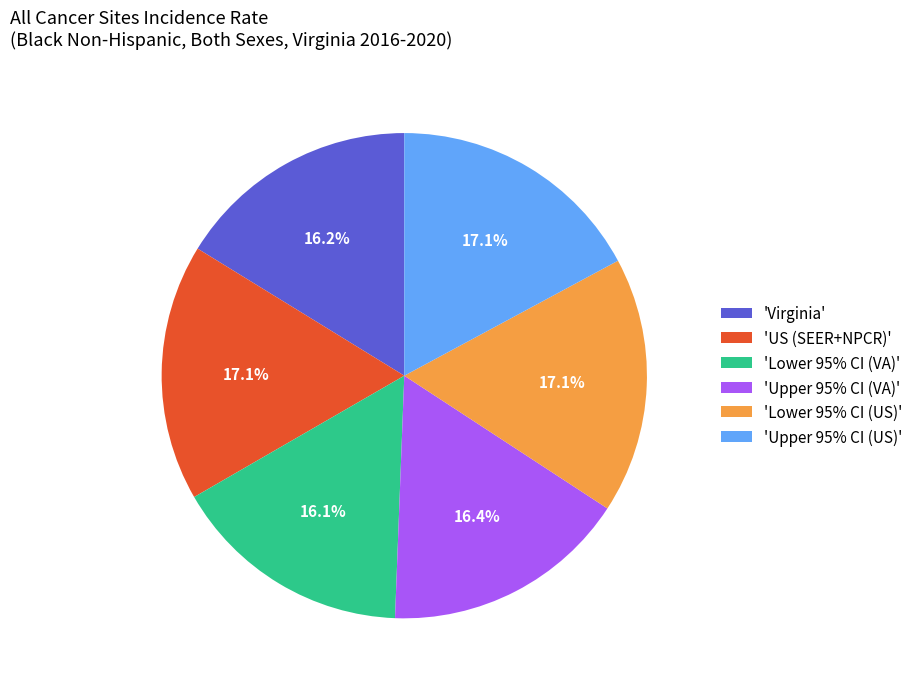

Is the sum of 'Virginia' and 'US (SEER+NPCR)' greater than half?

No